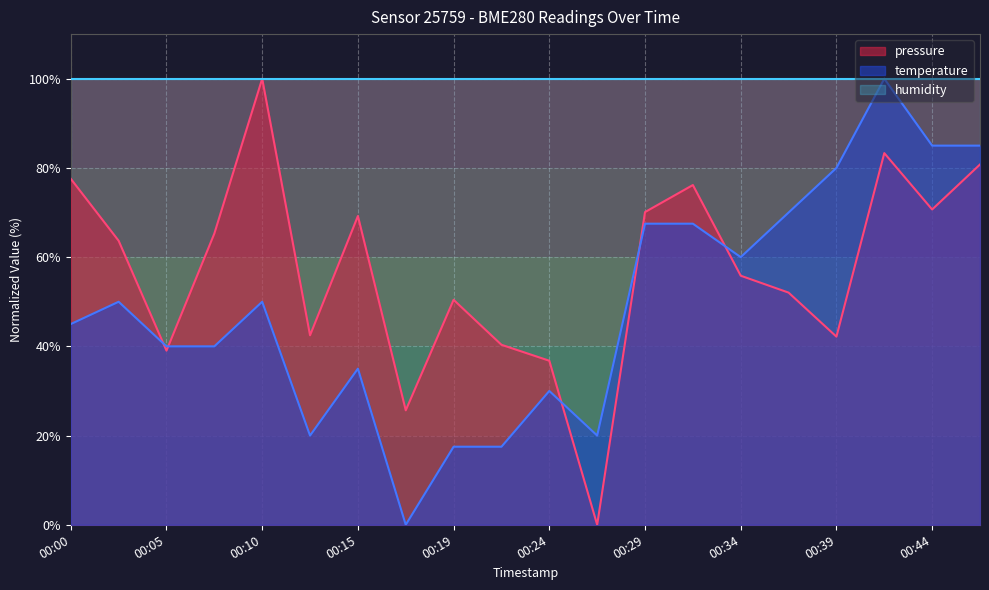

Rank the series by their average value, from lowest to highest.

temperature, pressure, humidity